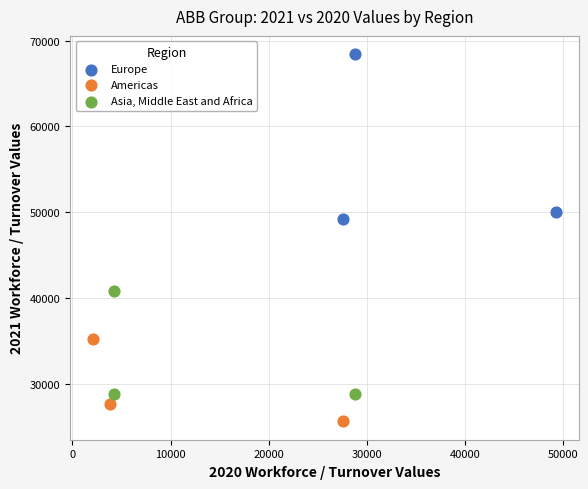

Which series contains the highest Y value?

Europe